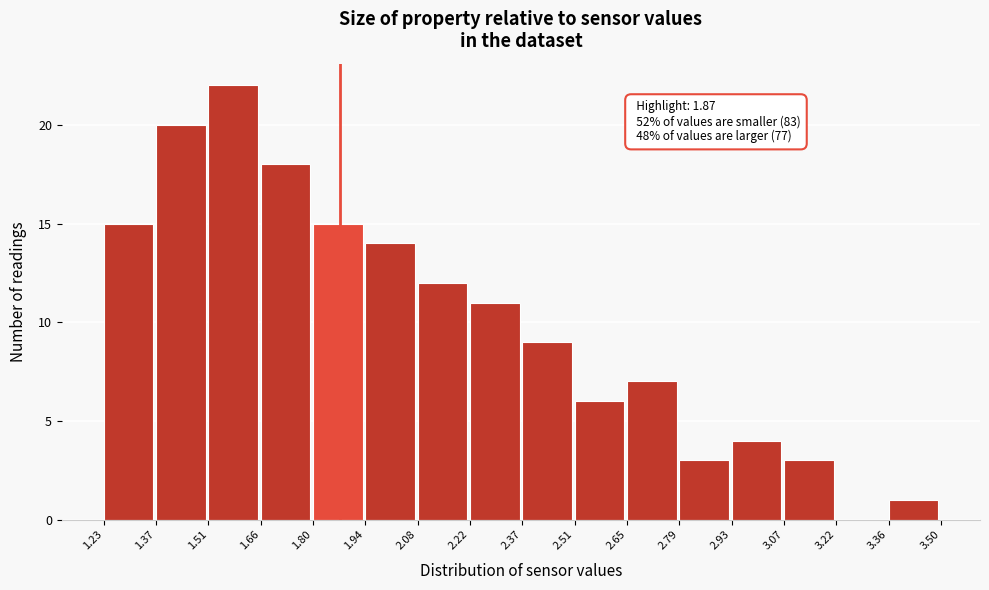

Which range on the x-axis has the tallest bar?

1.51 to 1.66